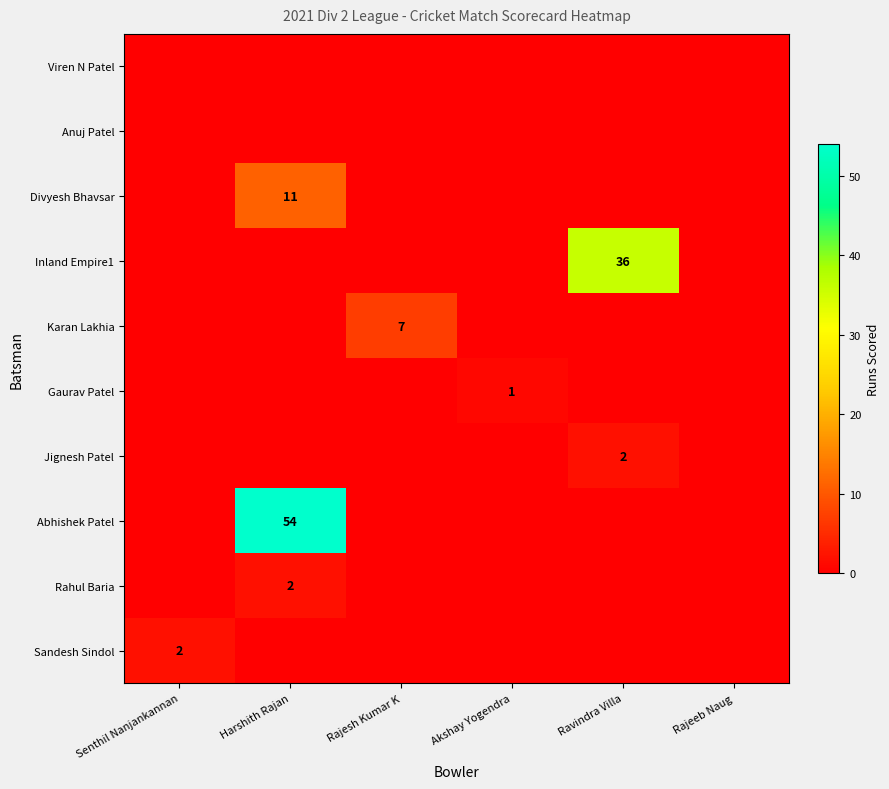

True or false: Karan Lakhia has a value of 4 at Rajeeb Naug.

False